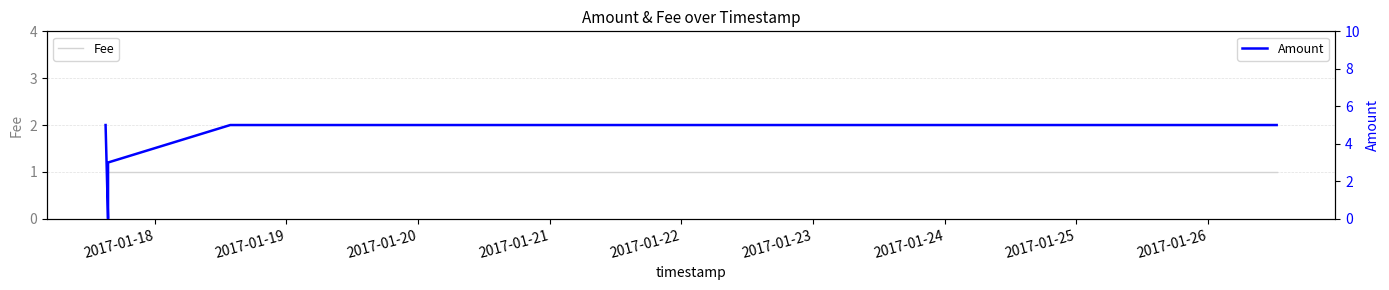

Rank the series by their maximum value, from highest to lowest.

Amount, Fee